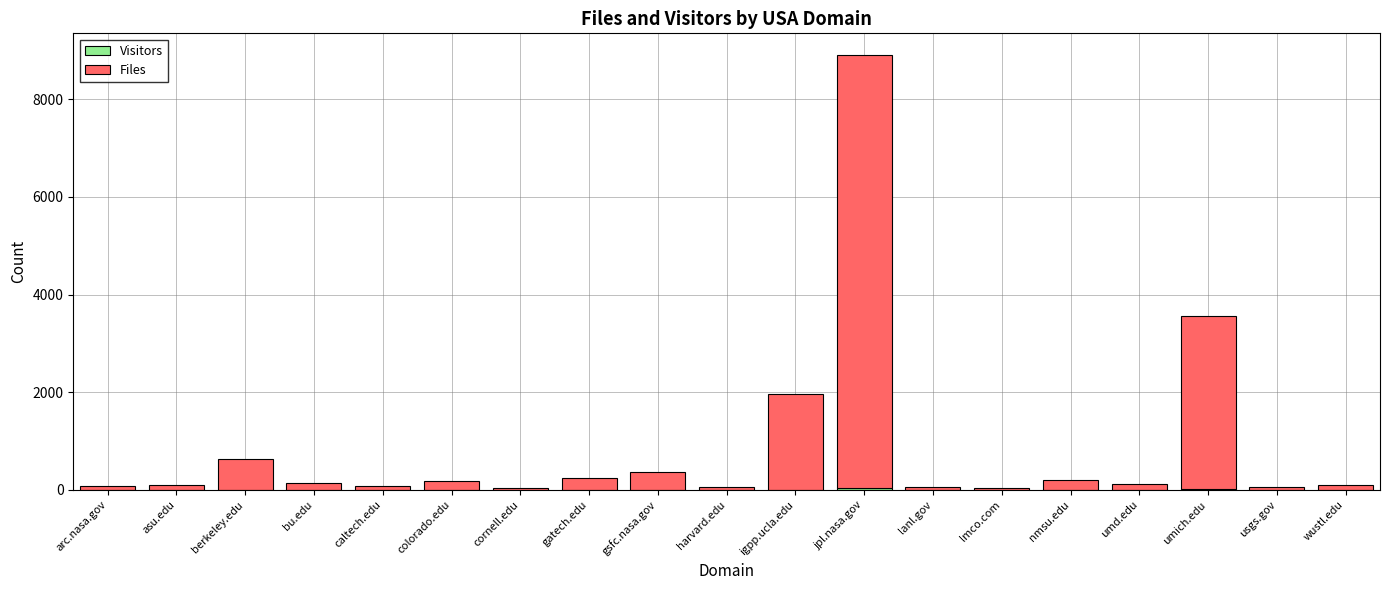

What position from the right is asu.edu?

18